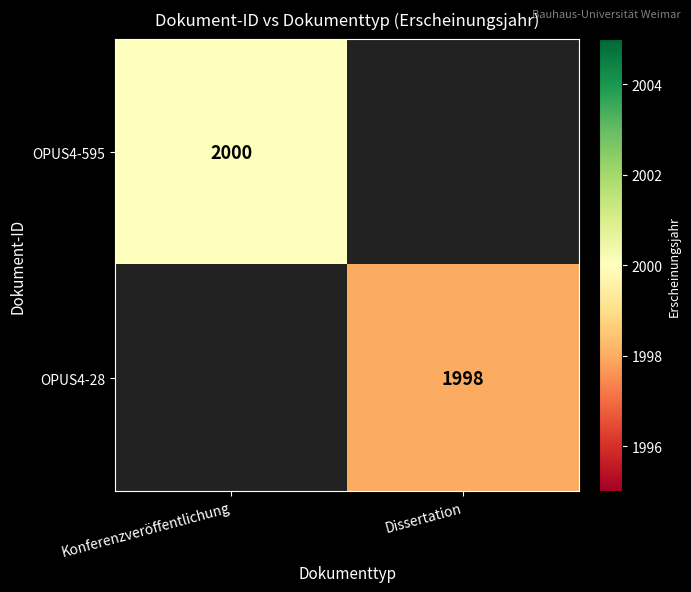

The value of OPUS4-595 at Konferenzveröffentlichung is 3200. True or false?

False